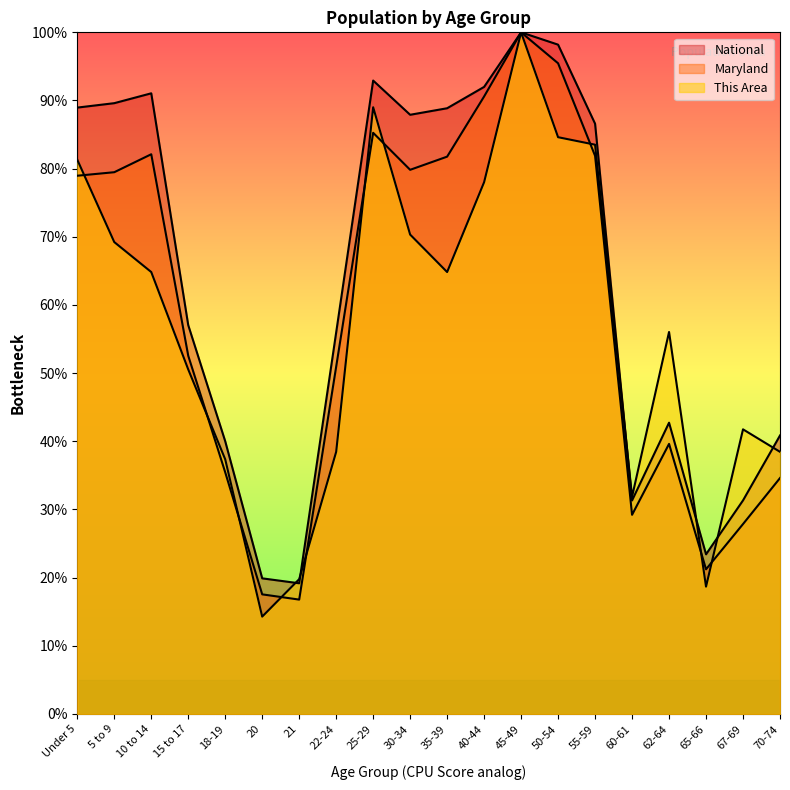

At which category does National reach its first local peak?

10 to 14